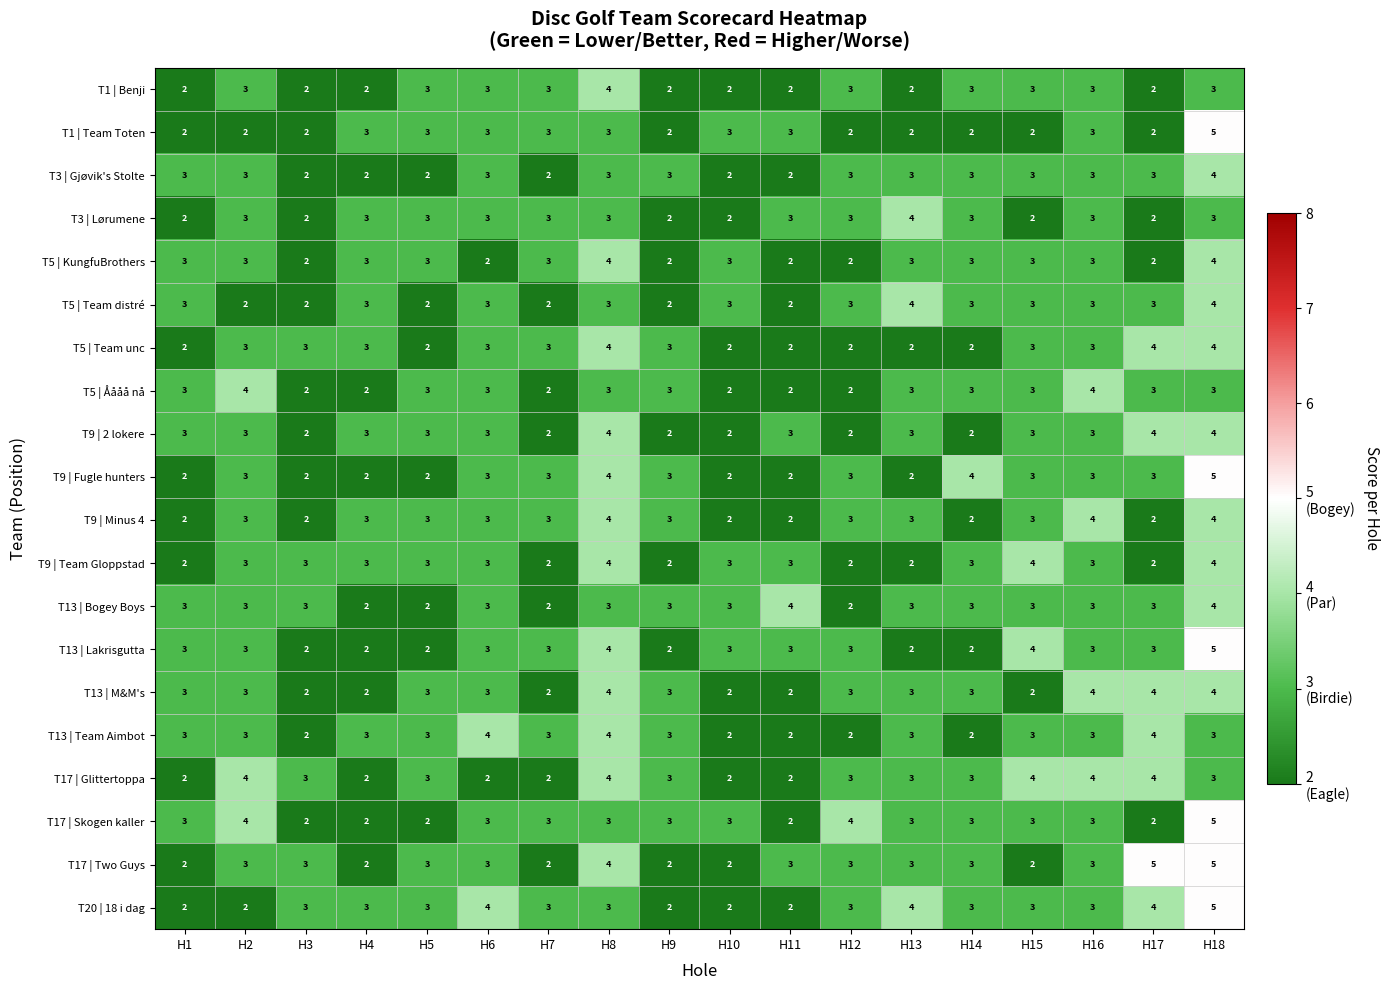

Count the T13 | Team Aimbot values in the range 2 to 3.

15